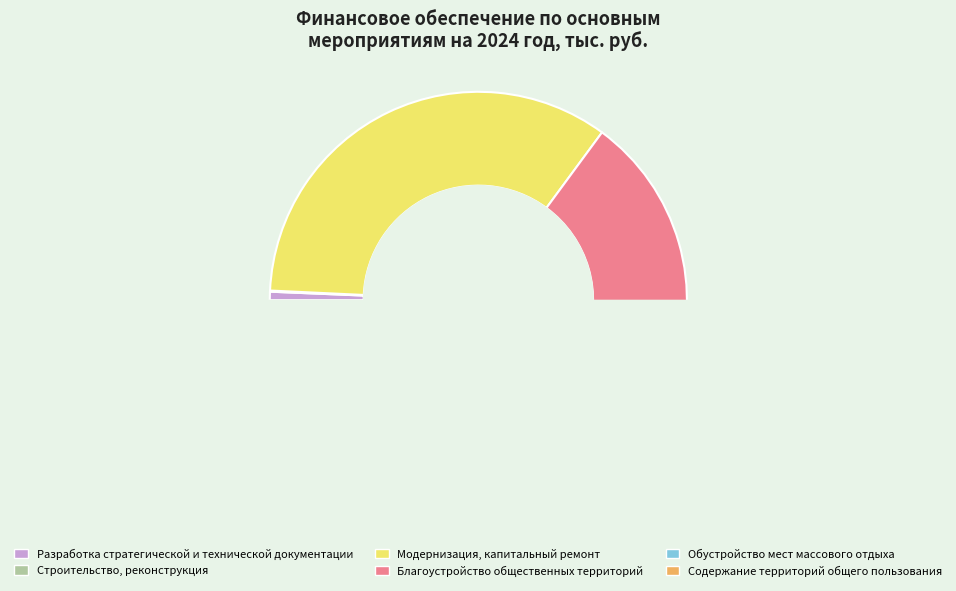

Does Благоустройство
общественных территорий account for over 50% of the chart?

No